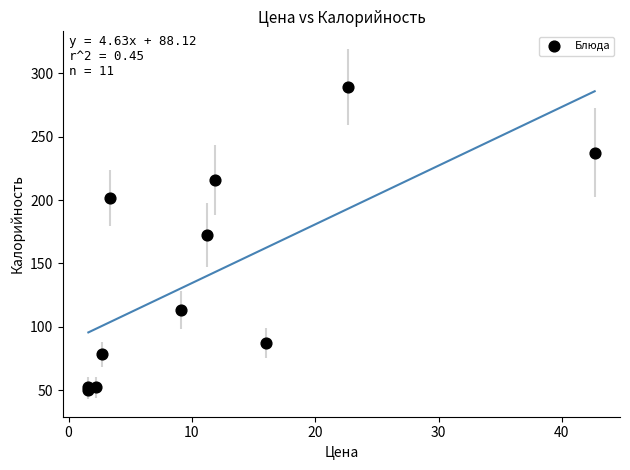

What Y value in the scatter plot is closest to 169?

172.4